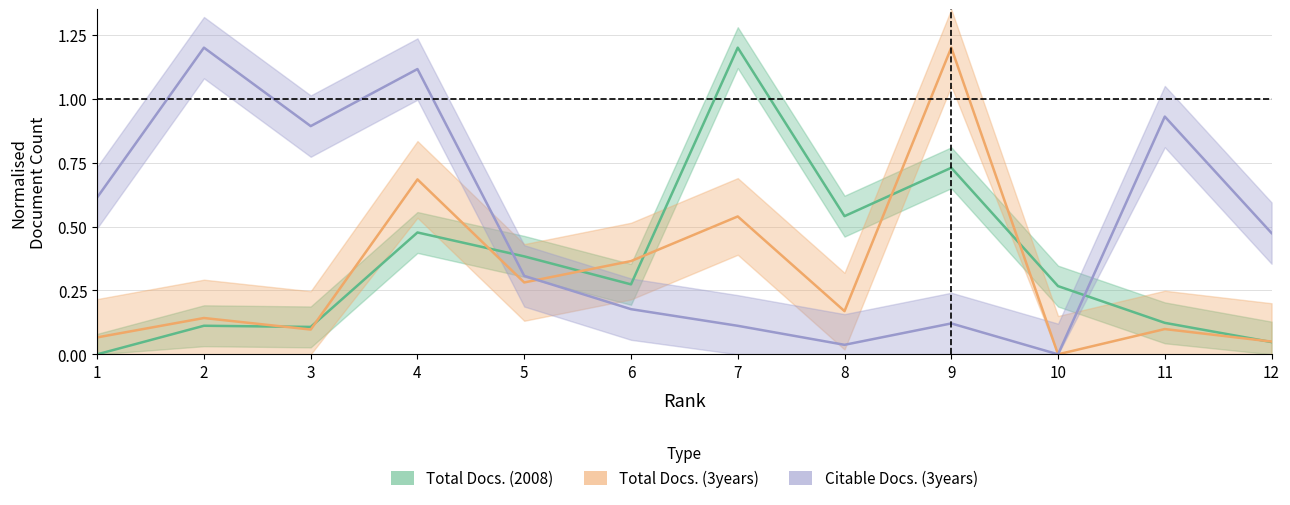

What is the average value of the Citable Docs. (3years) series?

0.5